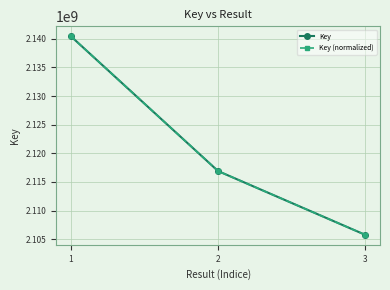

The value of Key at 3 is 3335718929. True or false?

False